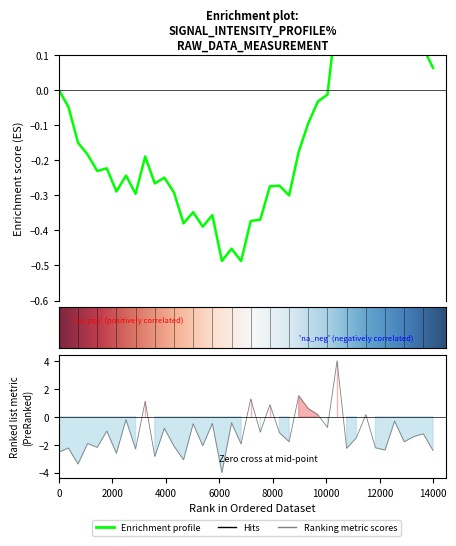

The chart shows a value of 0.1 at 27. True or false?

False